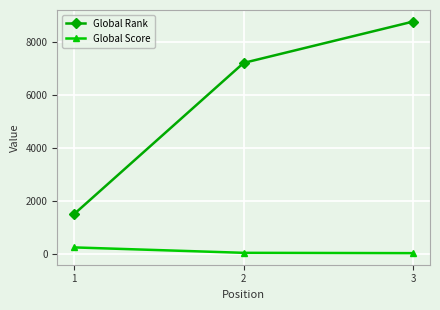

Which series has the largest total across all categories?

Global Rank